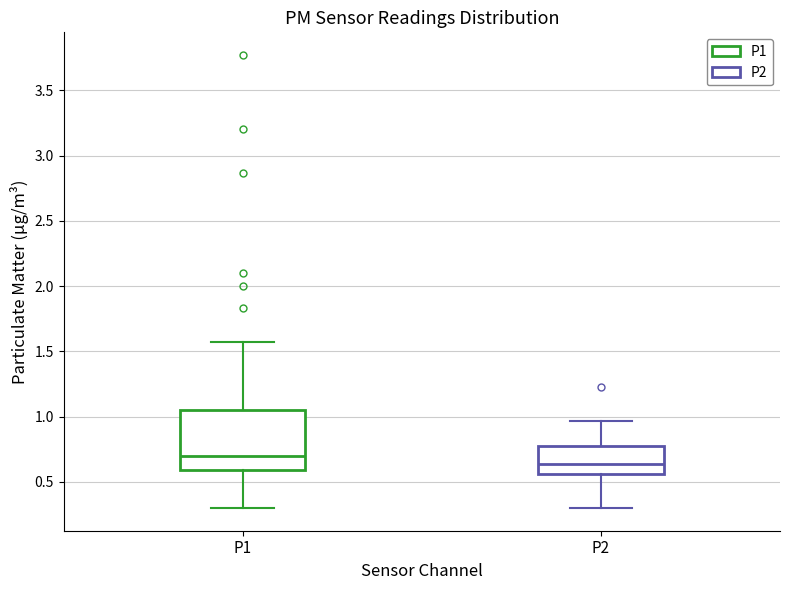

Comparing the boxes themselves (not the whiskers), which one is the tallest?

P1